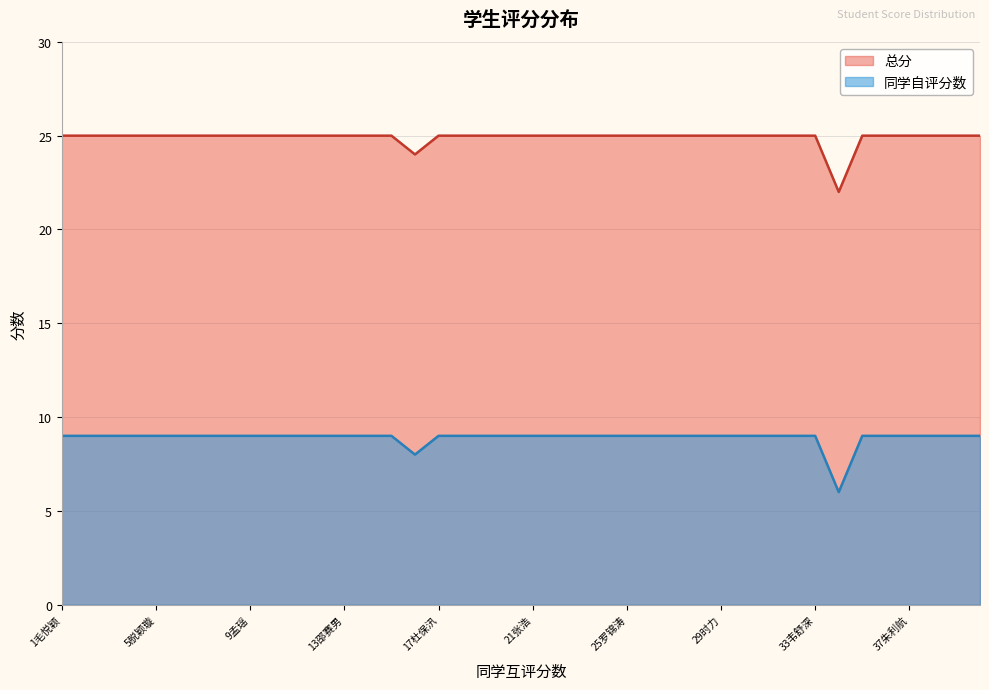

List the series in order of their overall mean, highest first.

总分, 同学自评分数